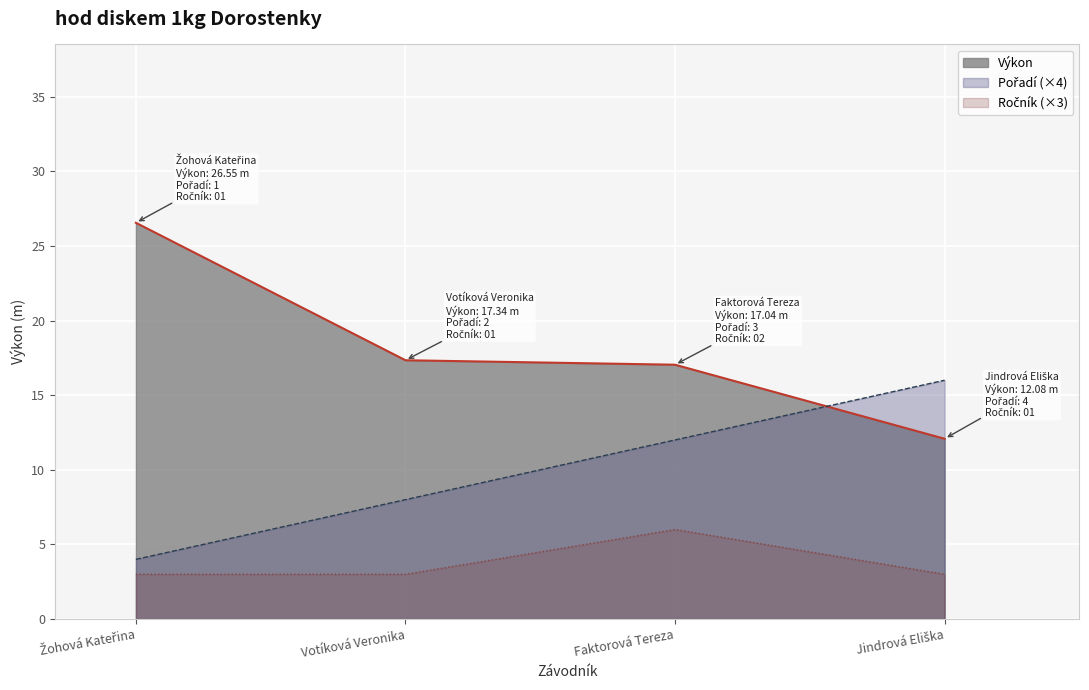

How many values in the Pořadí series exceed 12?

1